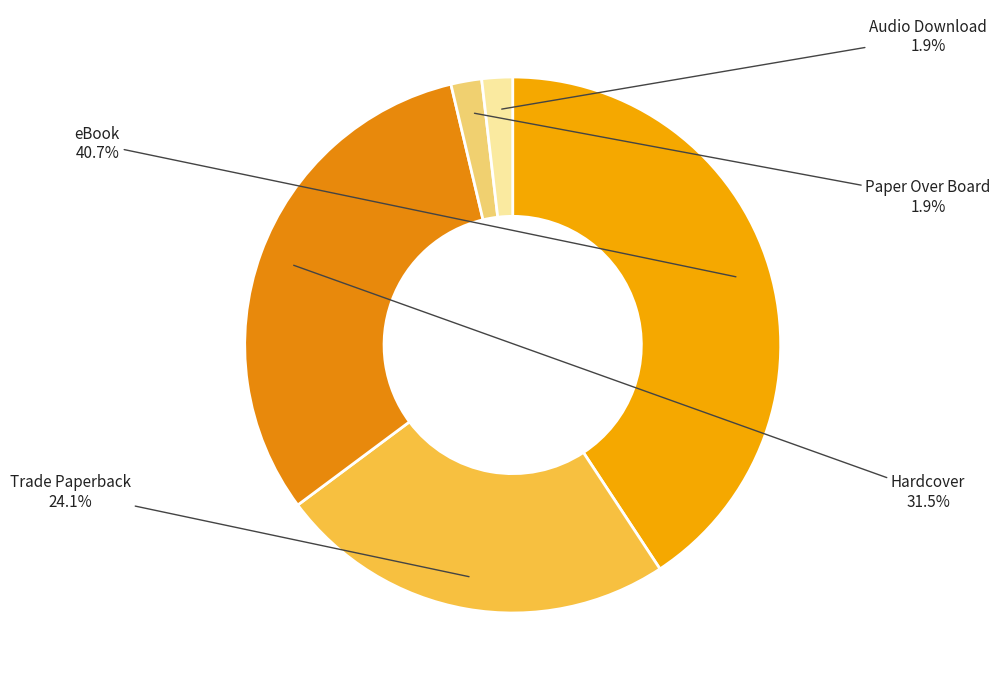

Count the number of slices in the pie.

5